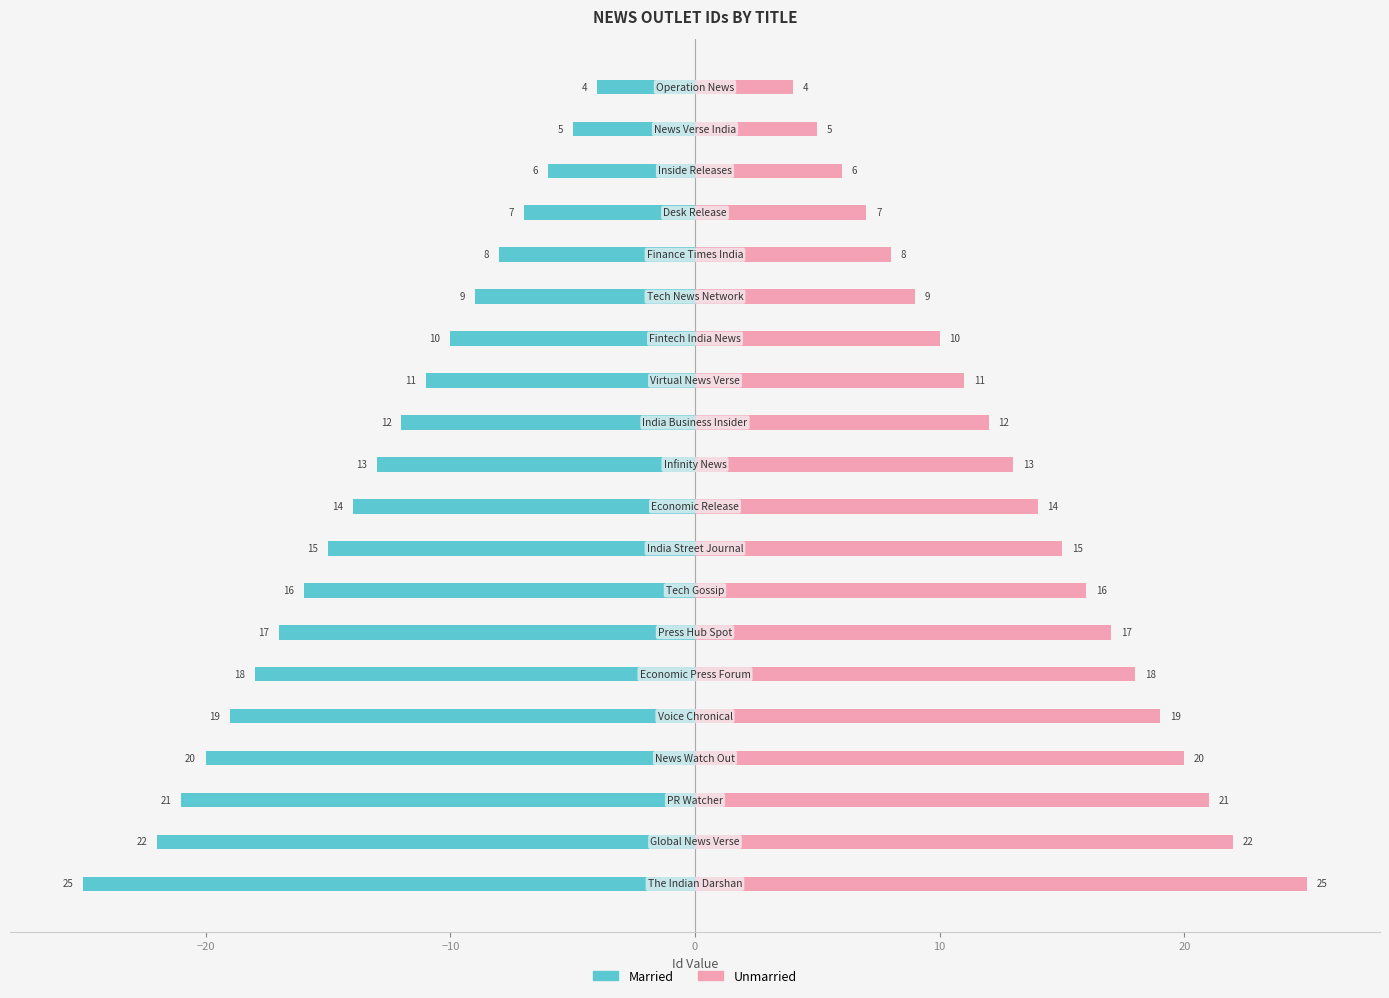

What value does the Married series have at 18?

-22